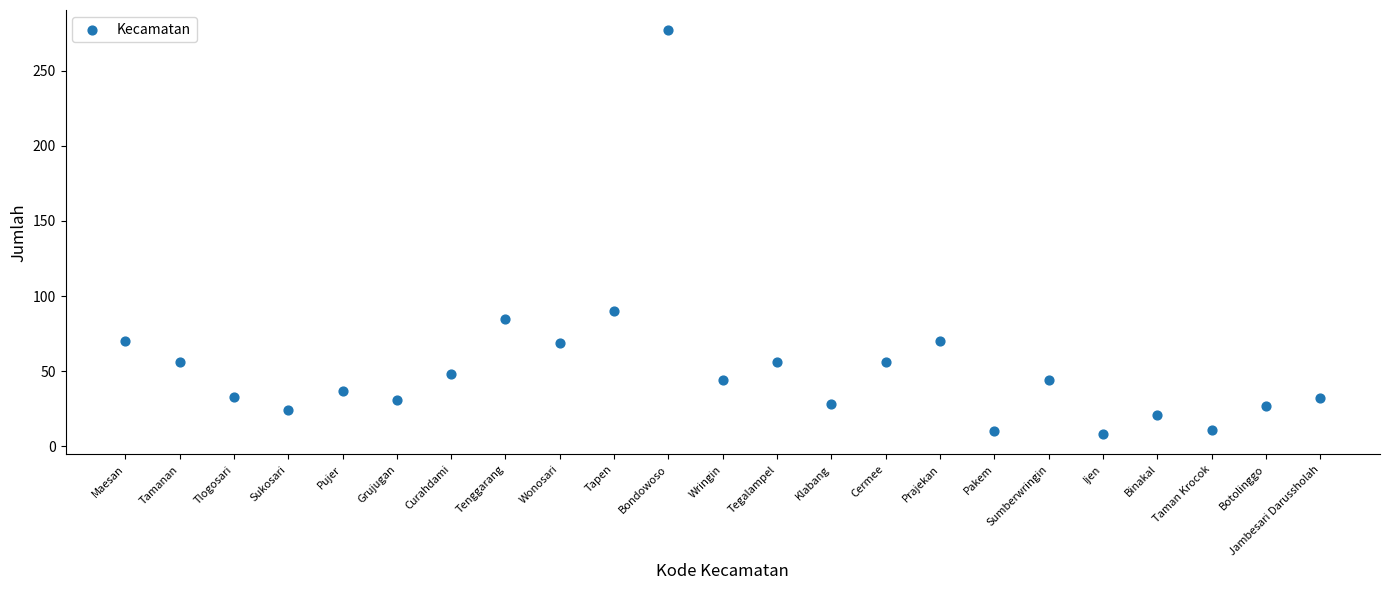

What Y value in the scatter plot is closest to 142?

90